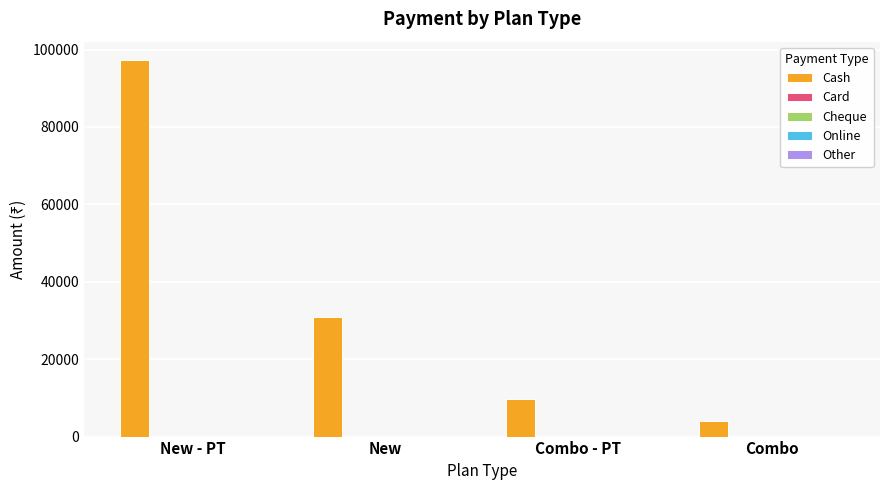

What is the maximum value shown in the chart?

97191